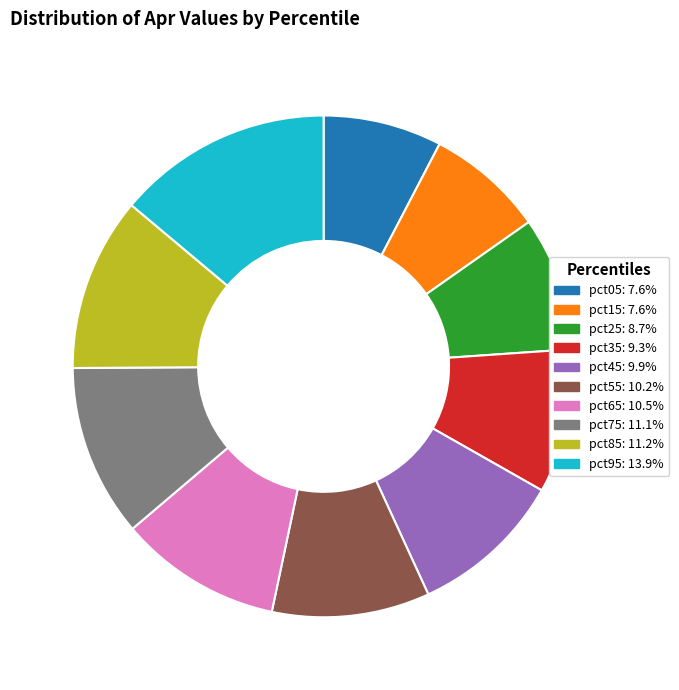

Which slice is the largest?

pct95